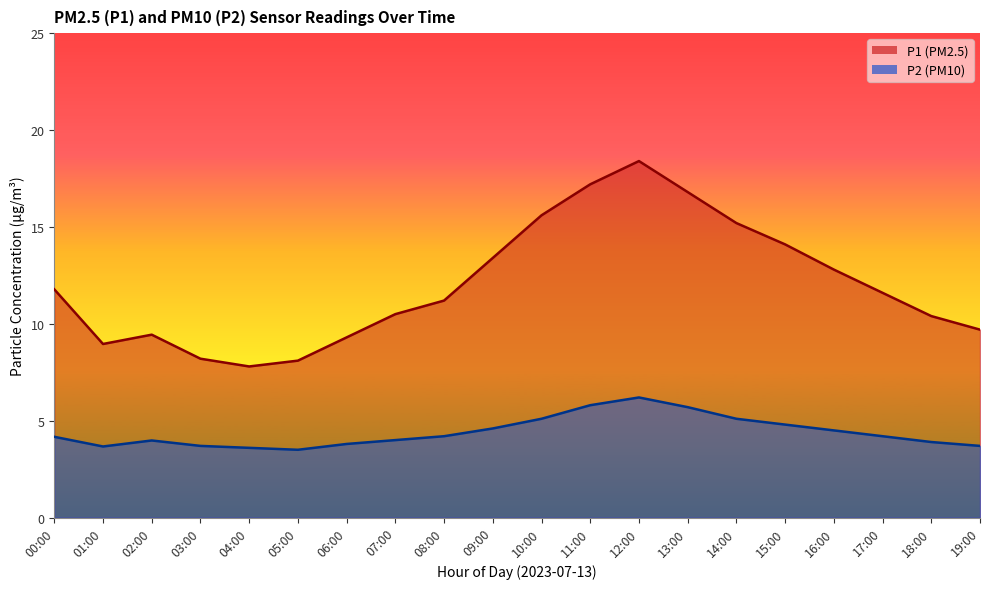

Does the chart display data point markers on the line(s)?

No